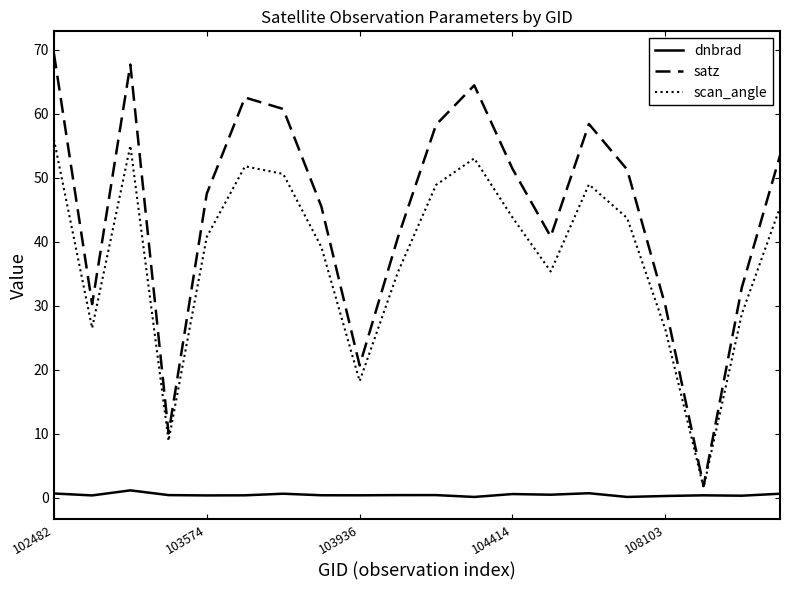

What is the minimum value for satz?

1.8